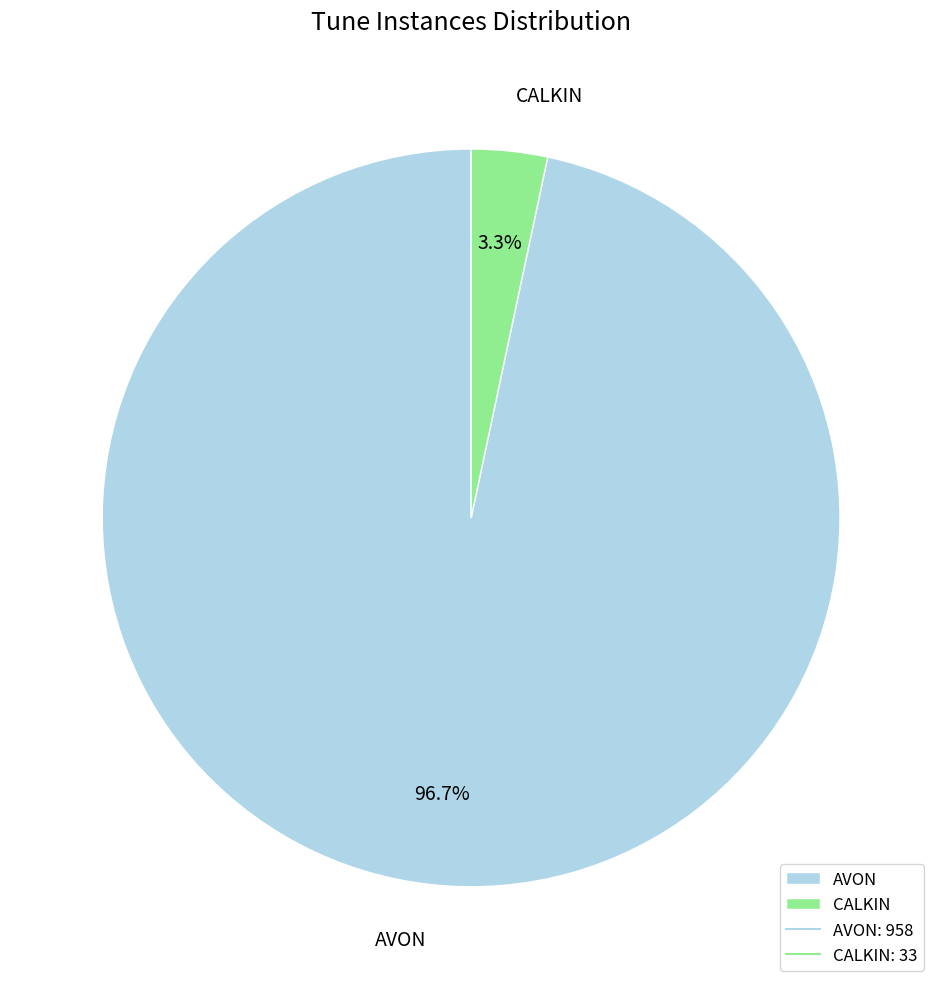

Combined, what portion of the pie is AVON and CALKIN?

100.0%